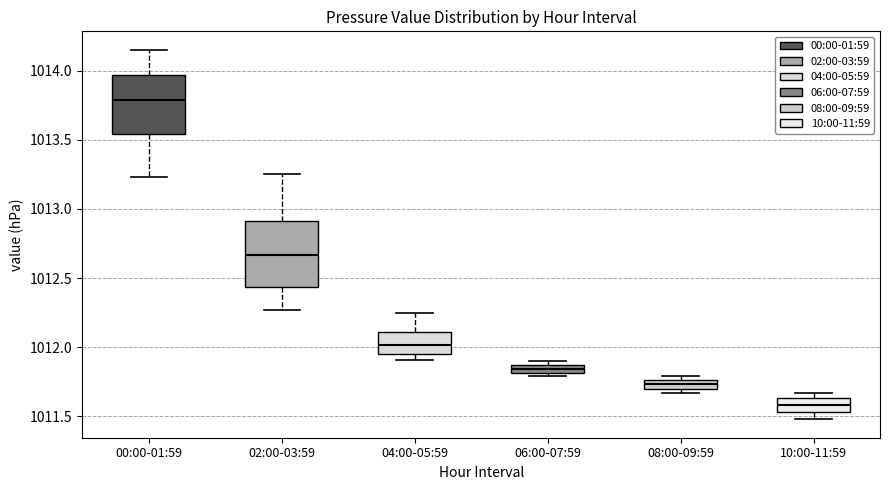

Where does the median line of the box for 10:00-11:59 sit on the y-axis? The values are not printed on the chart, so give them approximately, as read against the axis.

1011.60